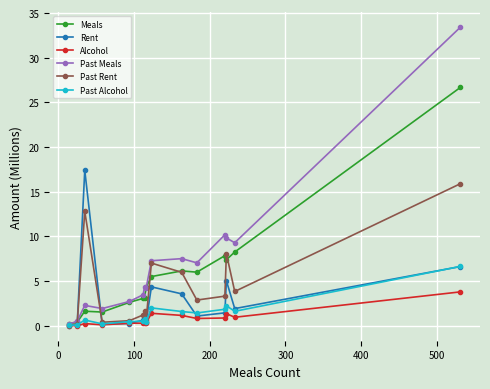

Which series has the largest total across all categories?

Past Meals